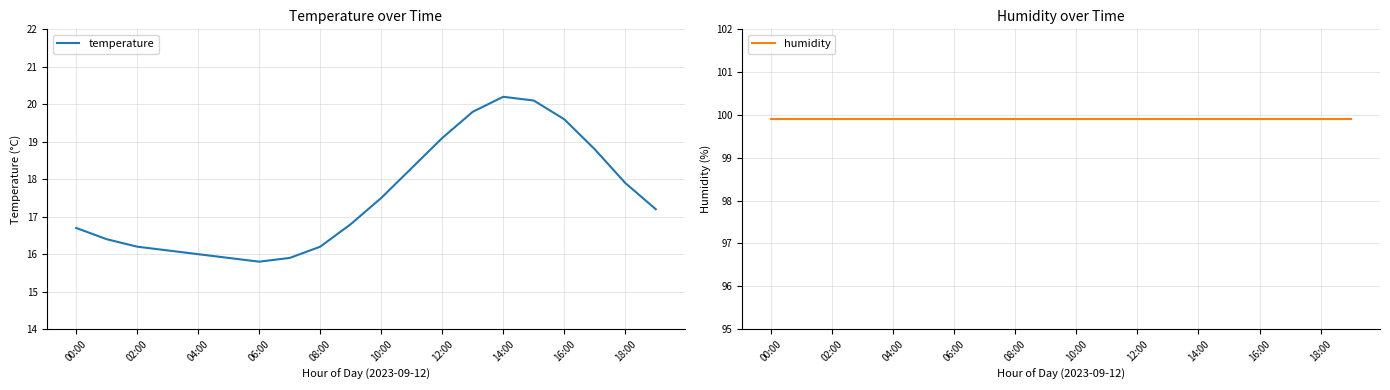

What is the greatest value displayed?

99.9